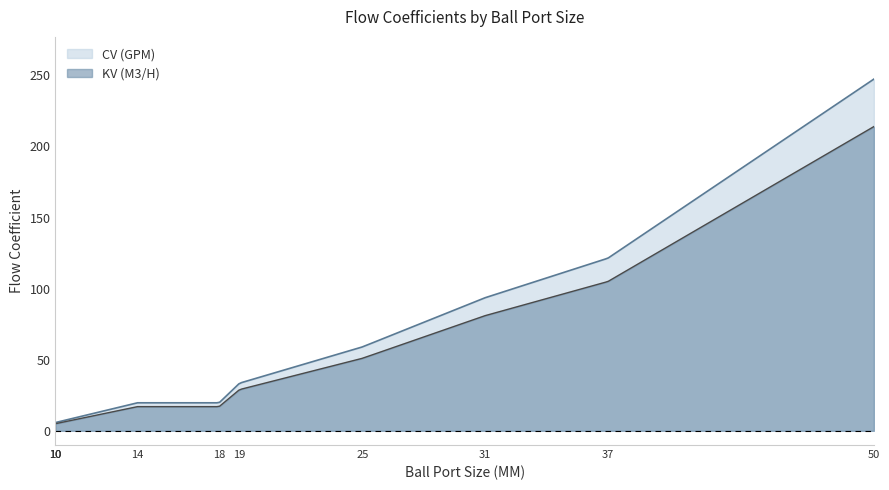

Which series has the largest range (max minus min)?

CV (GPM)